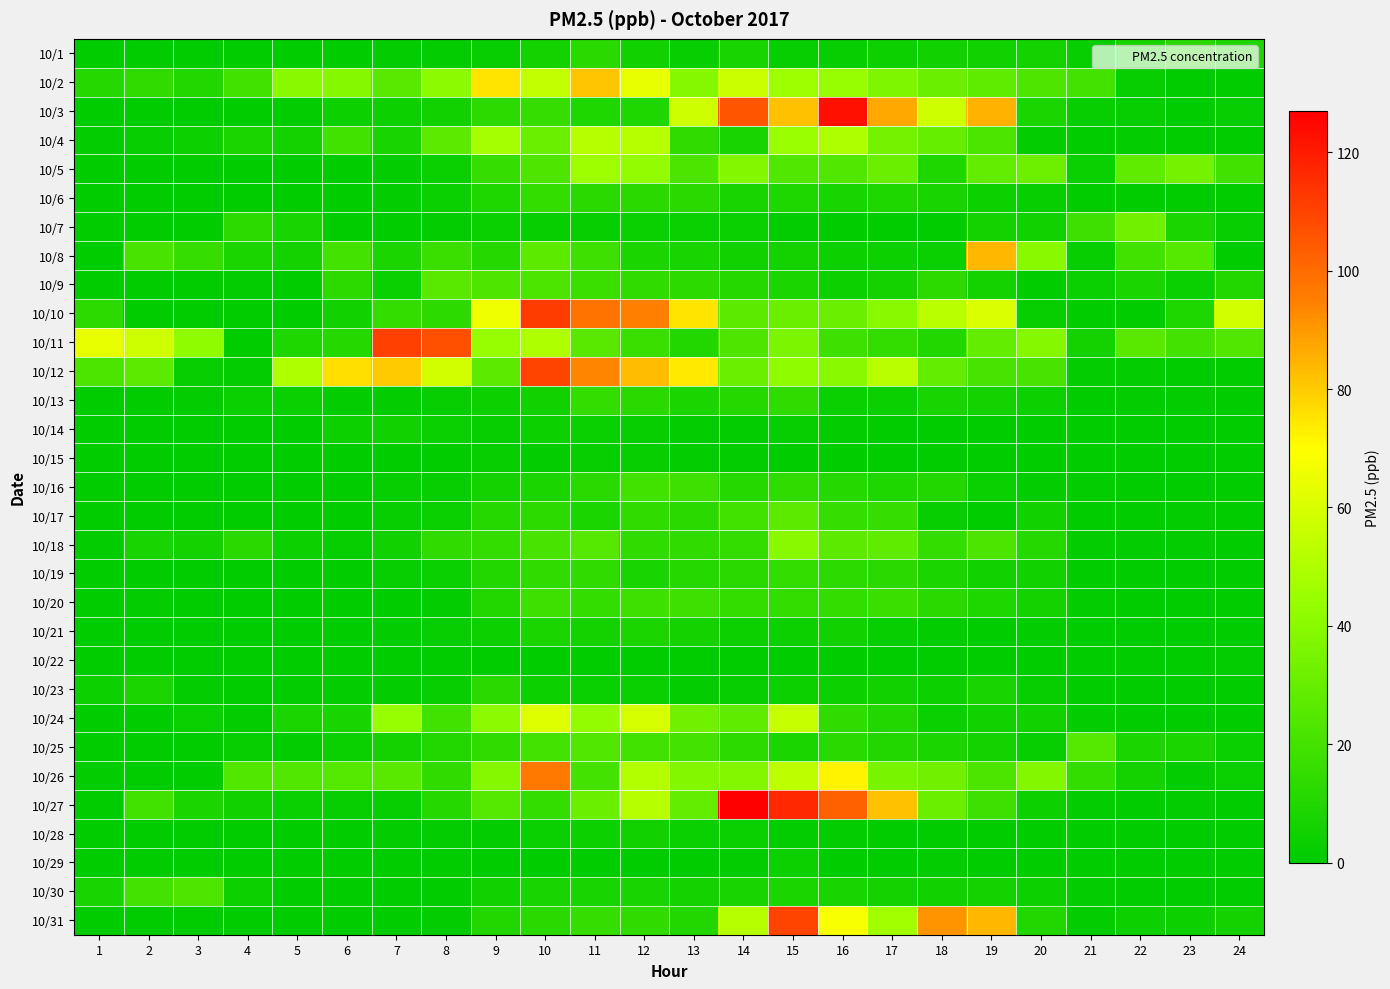

Which series has the largest total across all categories?

10/12